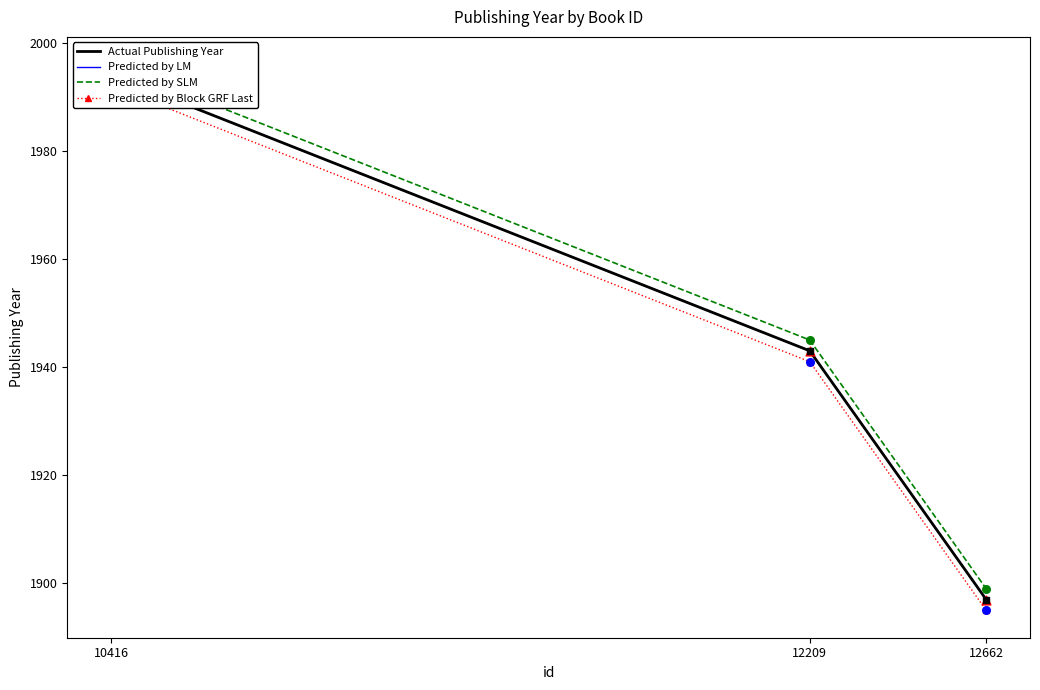

What is the total value across all series at 12662?

7588